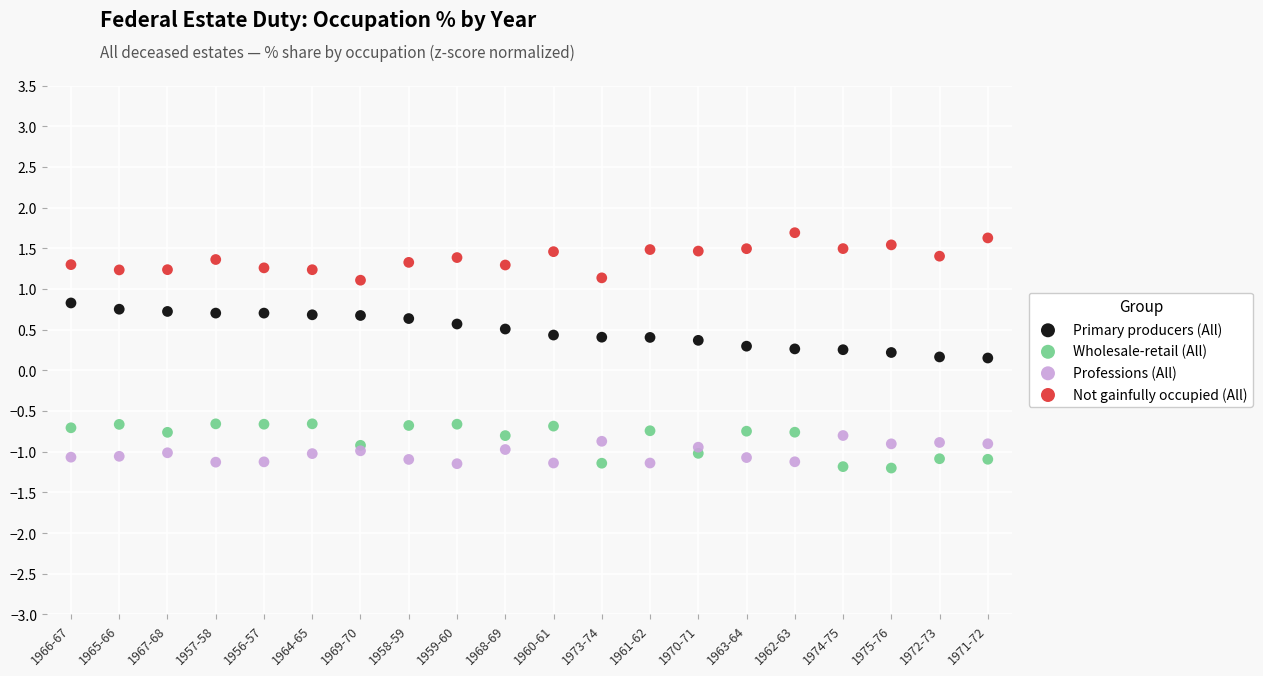

Which series has the widest spread of Y values?

Primary producers (All)